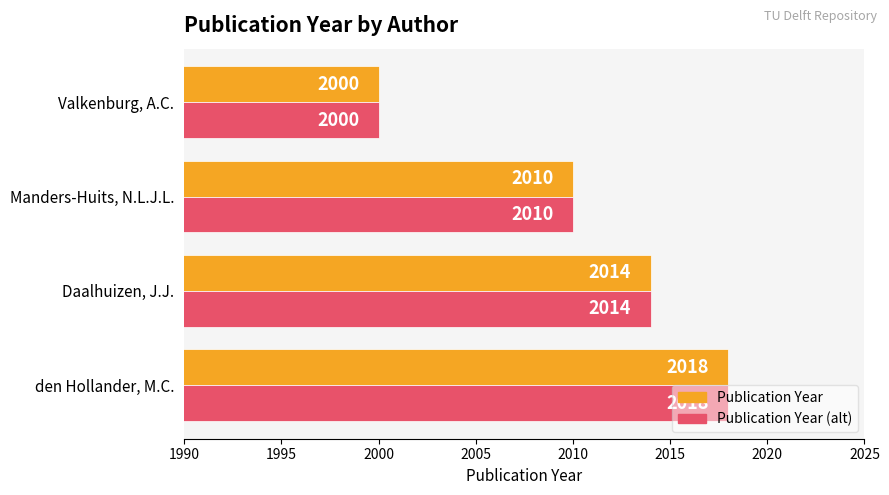

At which category is the sum across all series the highest?

den Hollander, M.C.